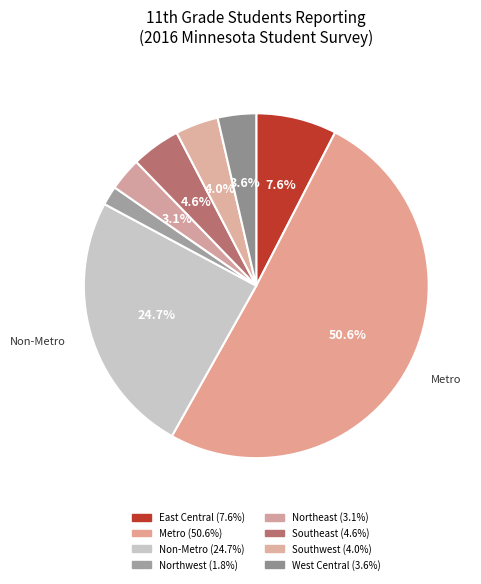

How many slices are in this pie chart?

8